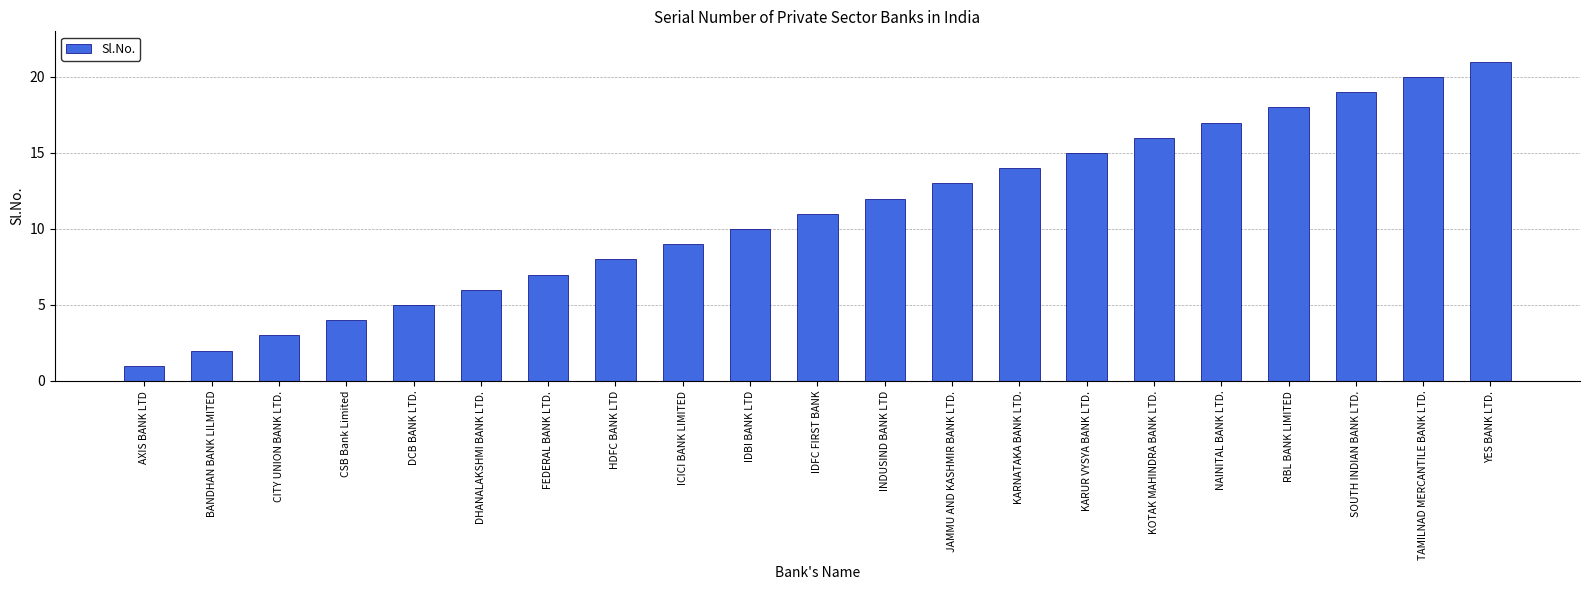

List the labels in order of value, smallest first.

AXIS BANK LTD, BANDHAN BANK LILMITED, CITY UNION BANK LTD., CSB Bank Limited, DCB BANK LTD., DHANALAKSHMI BANK LTD., FEDERAL BANK LTD., HDFC BANK LTD, ICICI BANK LIMITED, IDBI BANK LTD, IDFC FIRST BANK, INDUSIND BANK LTD, JAMMU AND KASHMIR BANK LTD., KARNATAKA BANK LTD., KARUR VYSYA BANK LTD., KOTAK MAHINDRA BANK LTD., NAINITAL BANK LTD., RBL BANK LIMITED, SOUTH INDIAN BANK LTD., TAMILNAD MERCANTILE BANK LTD., YES BANK LTD.